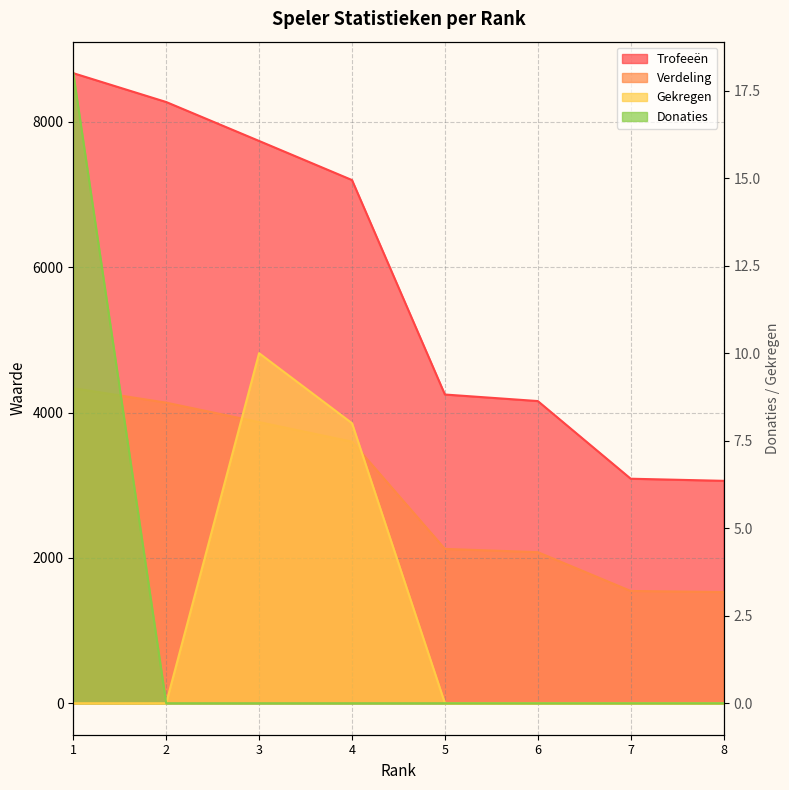

Is the value of Trofeeën at 8 greater than the value of Verdeling at 7?

Yes